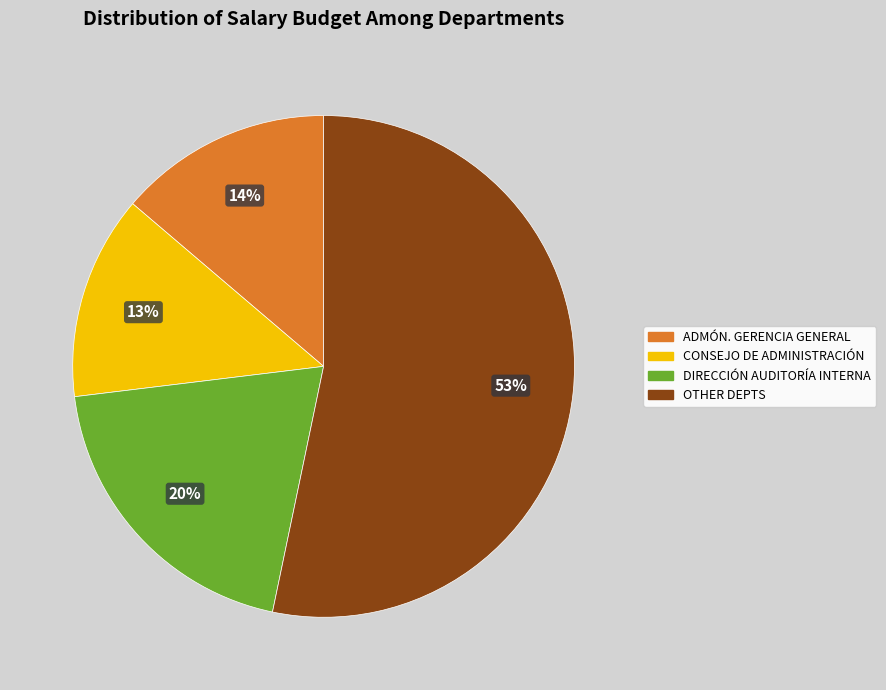

Do OTHER DEPTS and DIRECCIÓN AUDITORÍA INTERNA together represent more than half of the pie?

Yes